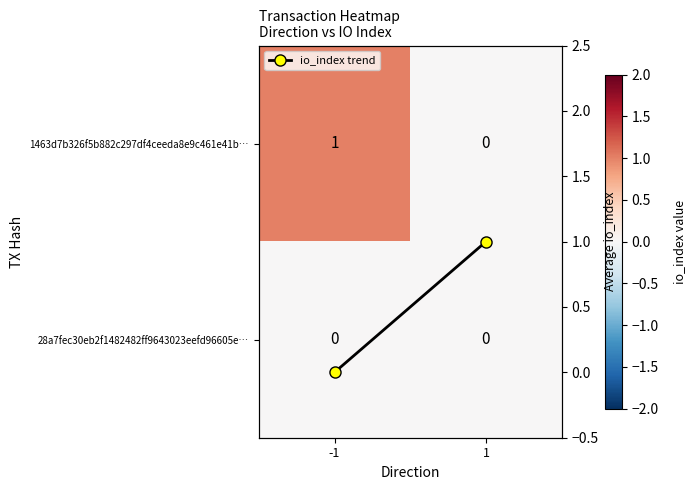

How many values in the io_index trend series are below 1?

1